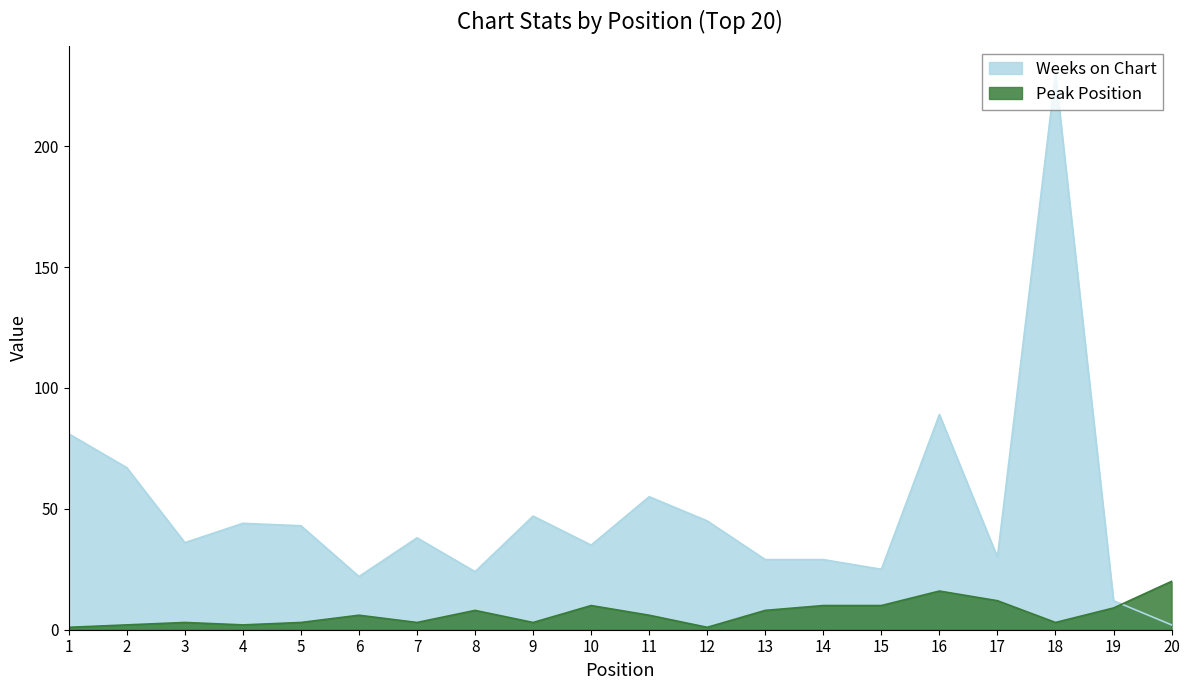

Which label corresponds to the smallest value in the chart?

1